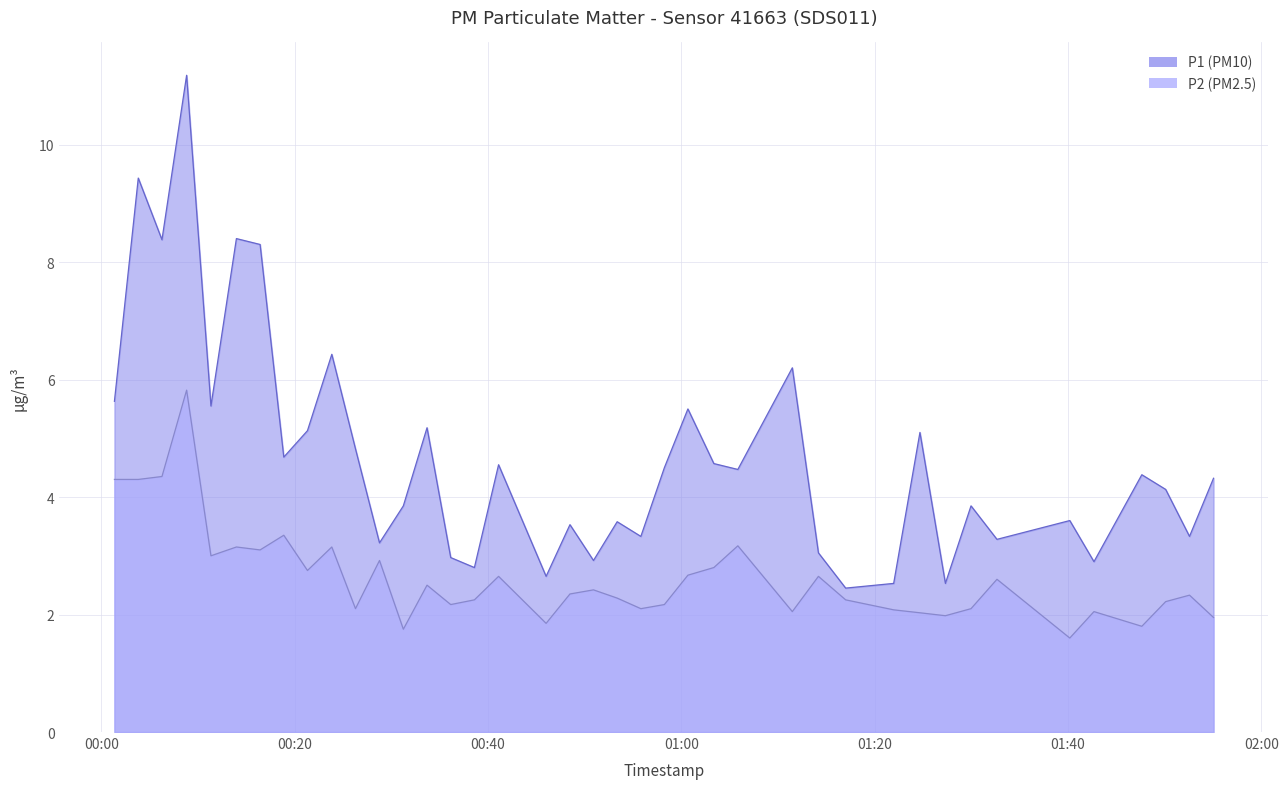

What is the sum of the P2 values at 2022-10-16T00:50:55 and 2022-10-16T00:41:06?

5.1